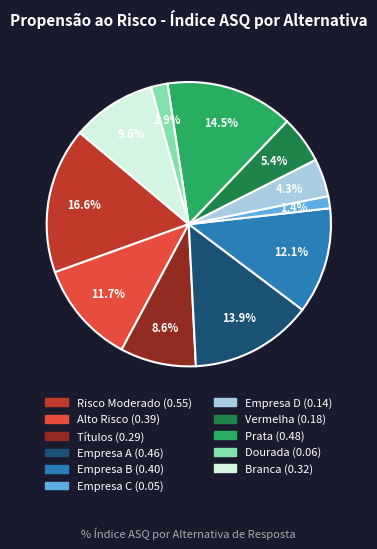

Does any single category account for the majority?

No